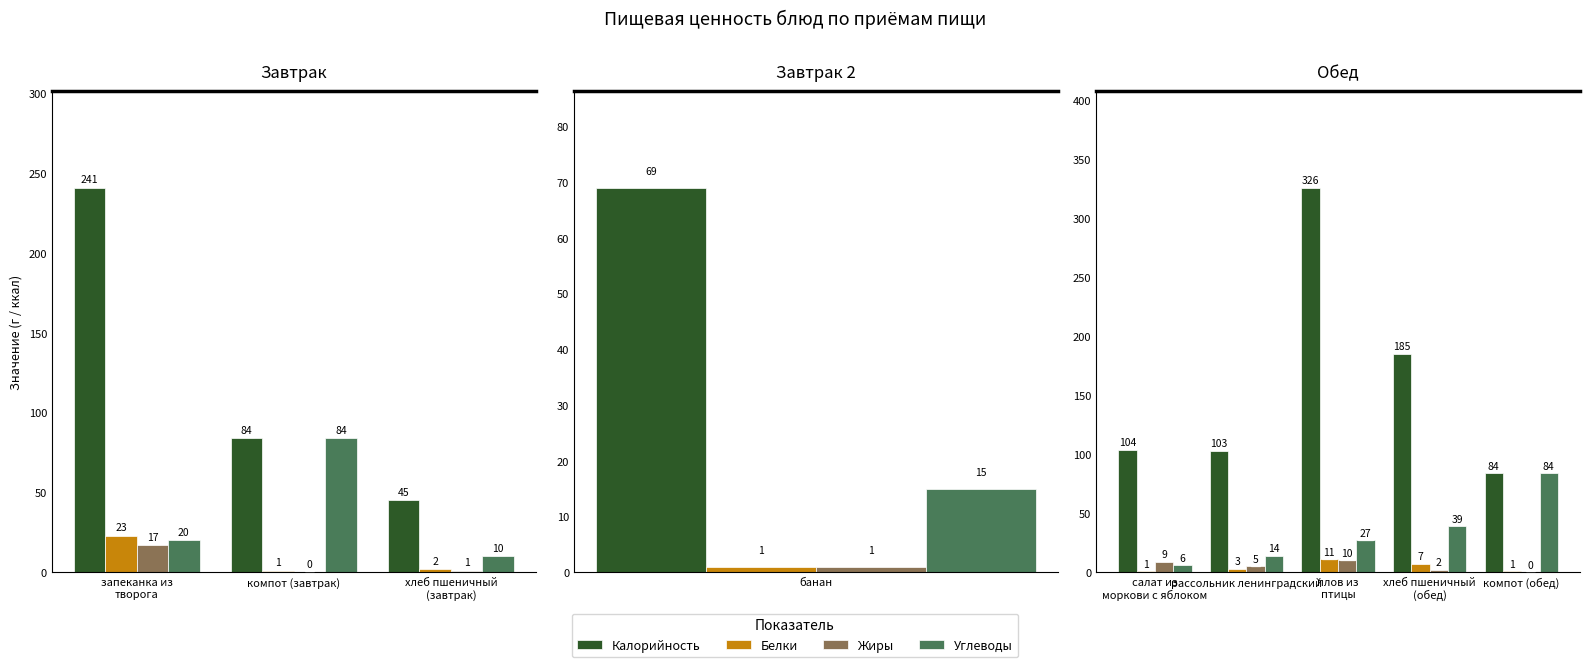

Which series has the largest total across all categories?

Калорийность